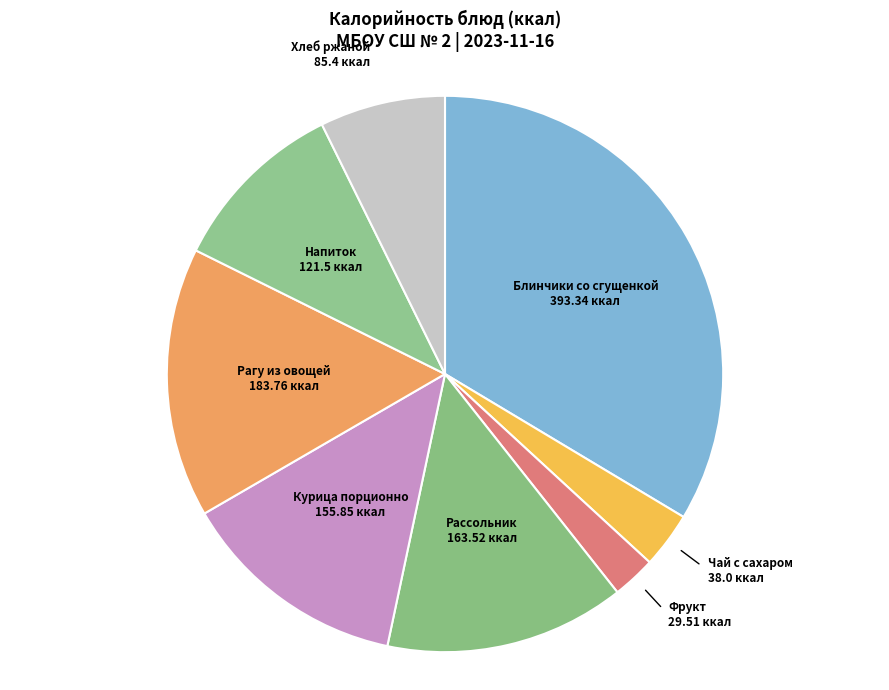

What is the ratio of the value at Блинчики со сгущенкой 393.34 ккал to the value at Хлеб ржаной 85.4 ккал?

4.6